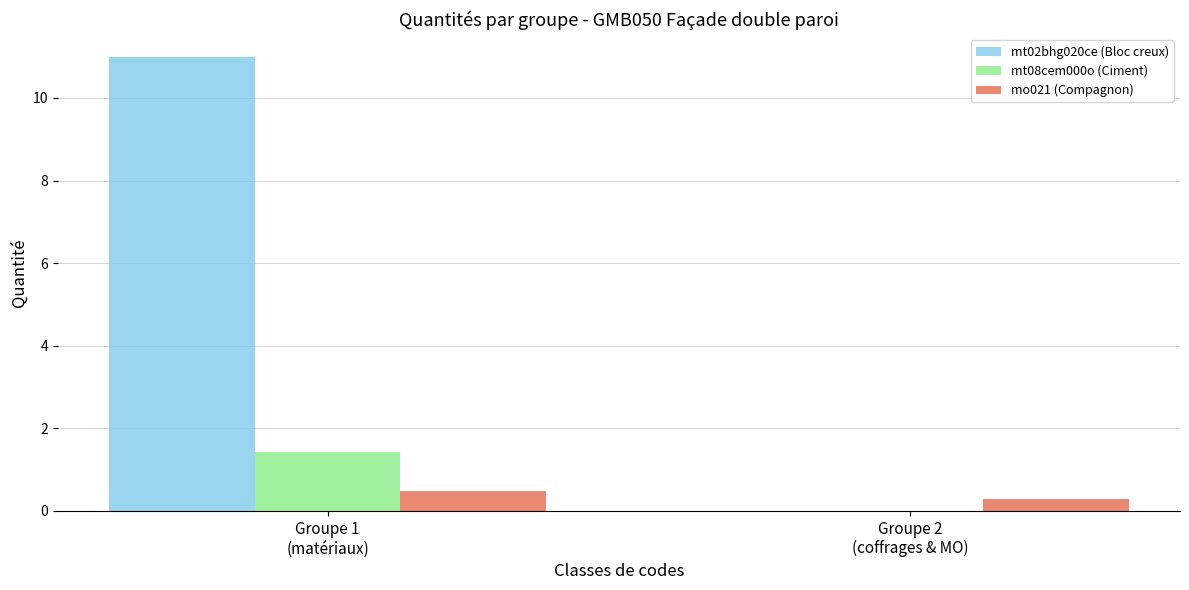

What is the maximum value for mo021 (Compagnon)?

0.5